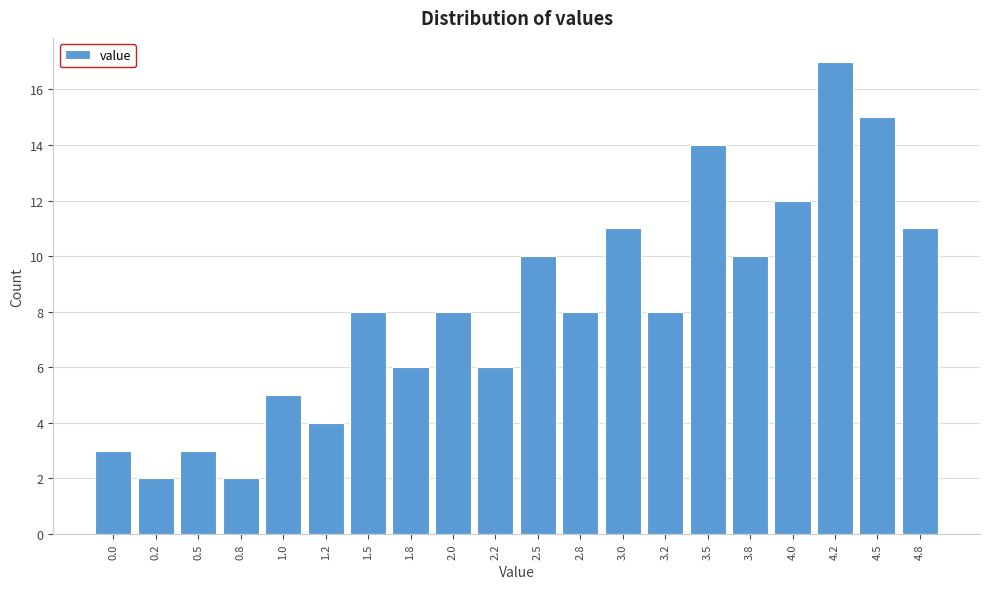

Reading left to right, what are all the values shown in this chart?

0.0=3	0.2=2	0.5=3	0.8=2	1.0=5	1.2=4	1.5=8	1.8=6	2.0=8	2.2=6	2.5=10	2.8=8	3.0=11	3.2=8	3.5=14	3.8=10	4.0=12	4.2=17	4.5=15	4.8=11